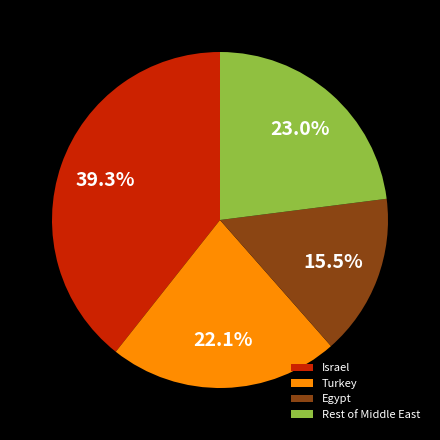

Approximately how many times larger is the value at Turkey compared to Egypt?

1.4